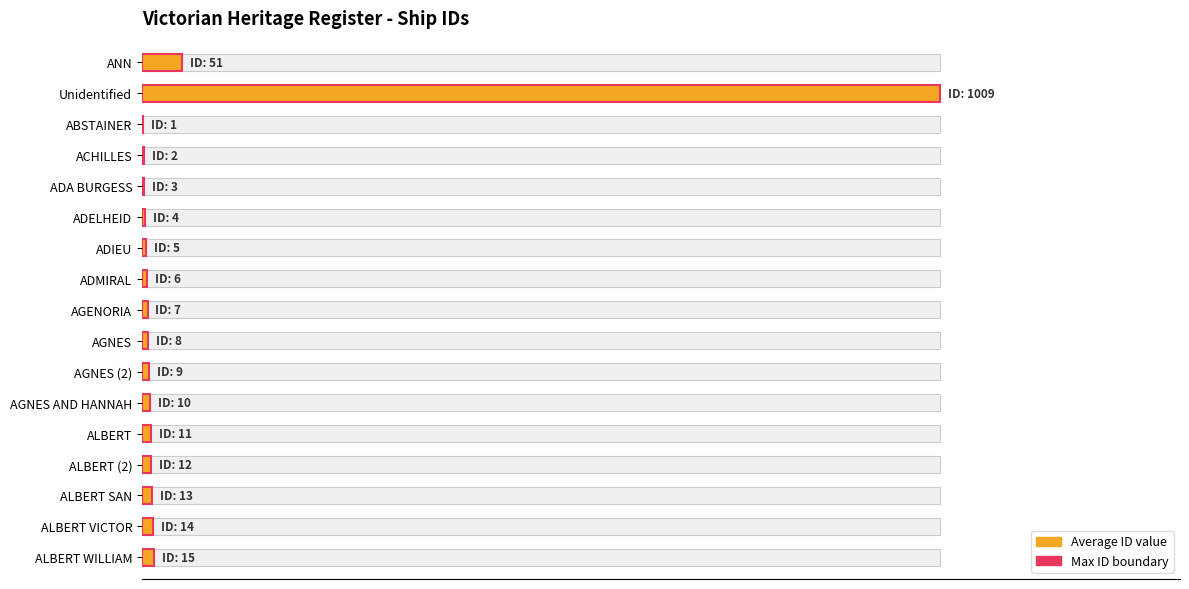

How many groups of bars are there?

17